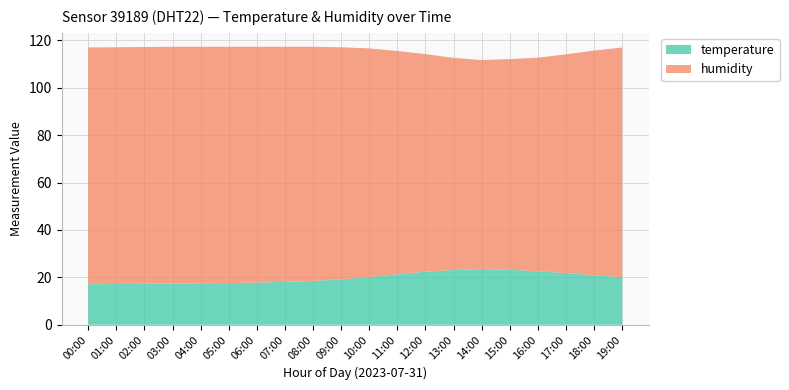

Reading left to right, extract all data points from this chart.

temperature: 00:00=17.1	01:00=17.2	02:00=17.3	03:00=17.4	04:00=17.5	05:00=17.6	06:00=17.8	07:00=18.1	08:00=18.5	09:00=19.2	10:00=20.1	11:00=21.3	12:00=22.4	13:00=23.1	14:00=23.5	15:00=23.2	16:00=22.6	17:00=21.8	18:00=20.9	19:00=20.1
humidity: 00:00=99.9	01:00=99.9	02:00=99.9	03:00=99.9	04:00=99.8	05:00=99.7	06:00=99.5	07:00=99.2	08:00=98.8	09:00=97.9	10:00=96.5	11:00=94.2	12:00=91.8	13:00=89.5	14:00=88.2	15:00=88.9	16:00=90.1	17:00=92.3	18:00=94.8	19:00=96.9